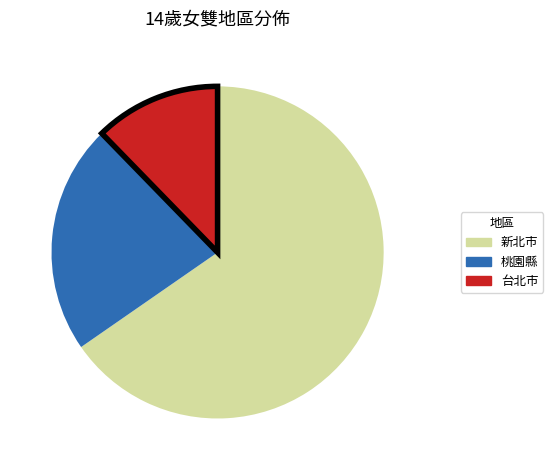

Does any single category account for the majority?

Yes